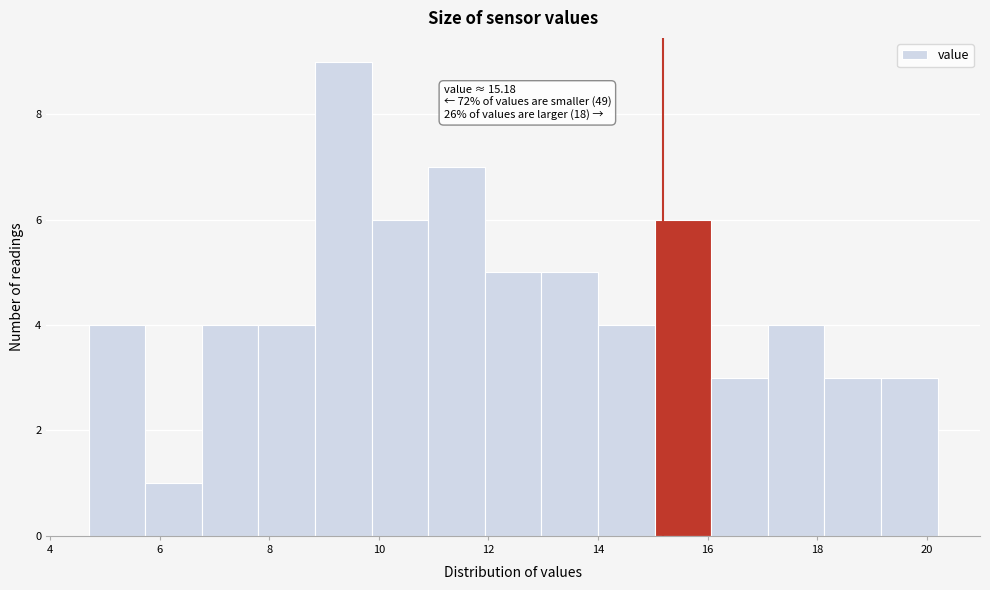

Which range on the x-axis has the tallest bar?

8.8 to 9.8